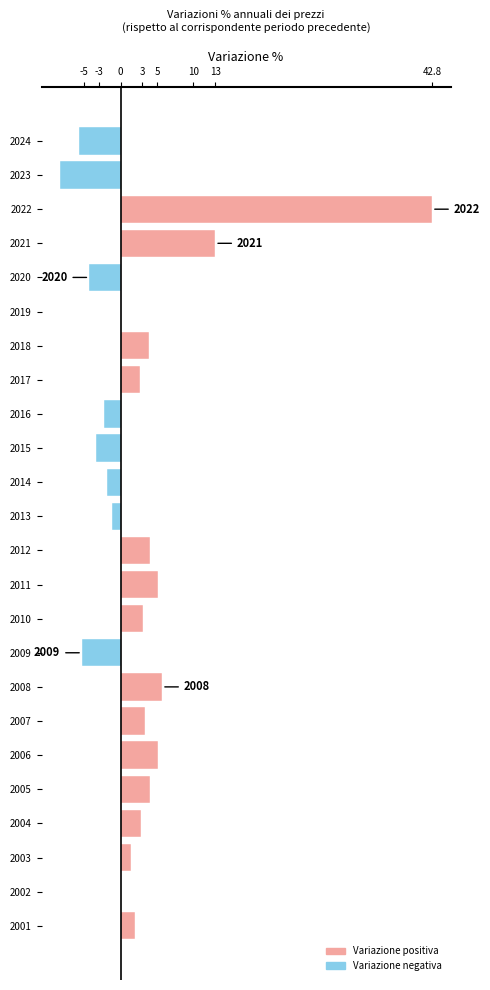

The chart shows a value of -1.8 at 2014. True or false?

True